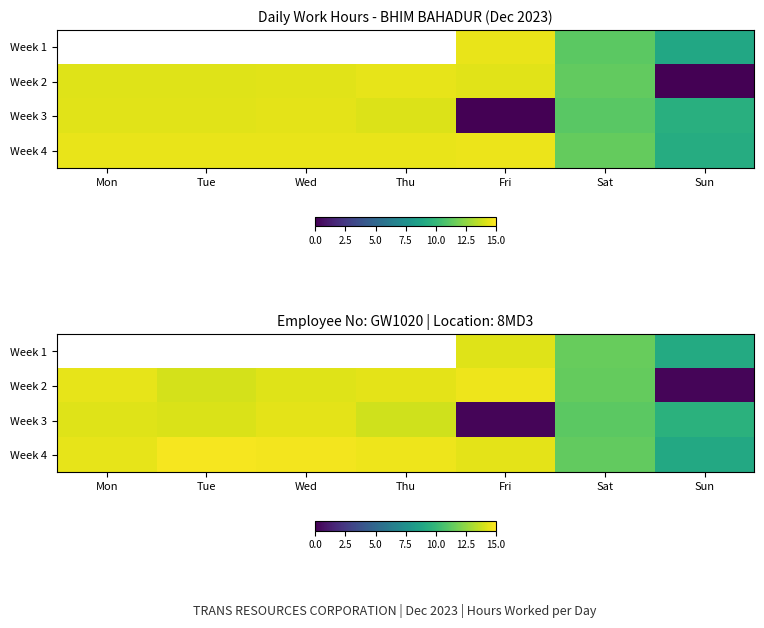

Count the number of data series in this chart.

4